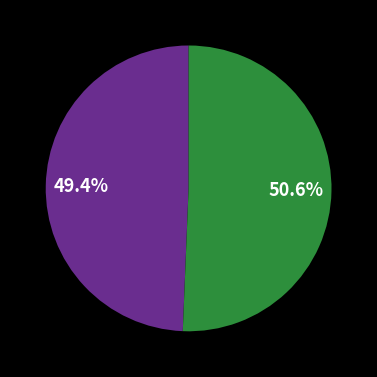

Is there a majority slice in this chart?

Yes